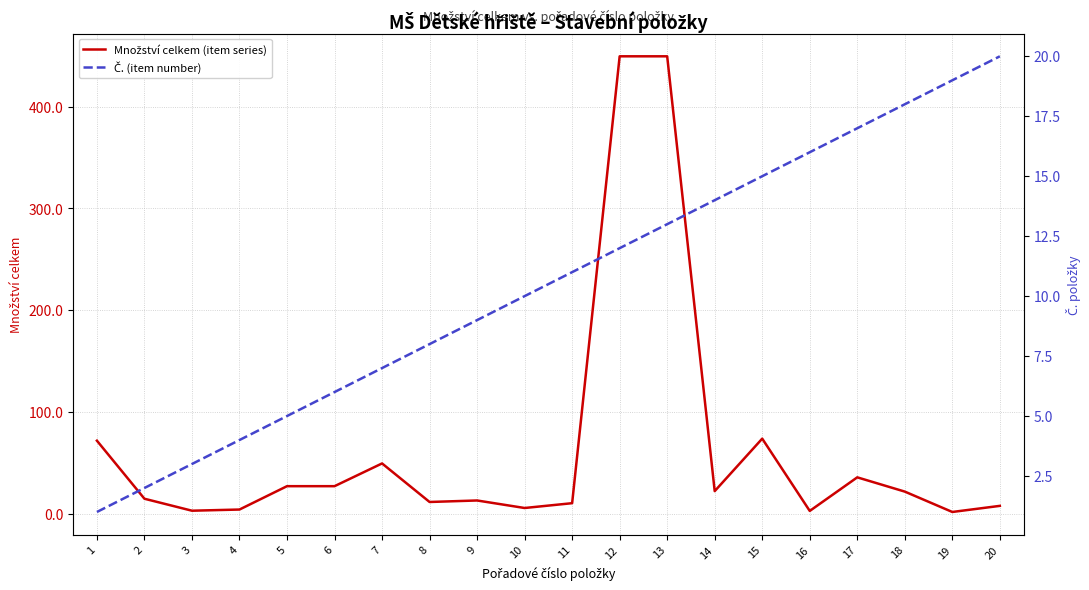

List the labels in order of Množství celkem (item series) value, largest first.

12, 13, 15, 1, 7, 17, 5, 6, 14, 18, 2, 9, 8, 11, 20, 10, 4, 3, 16, 19